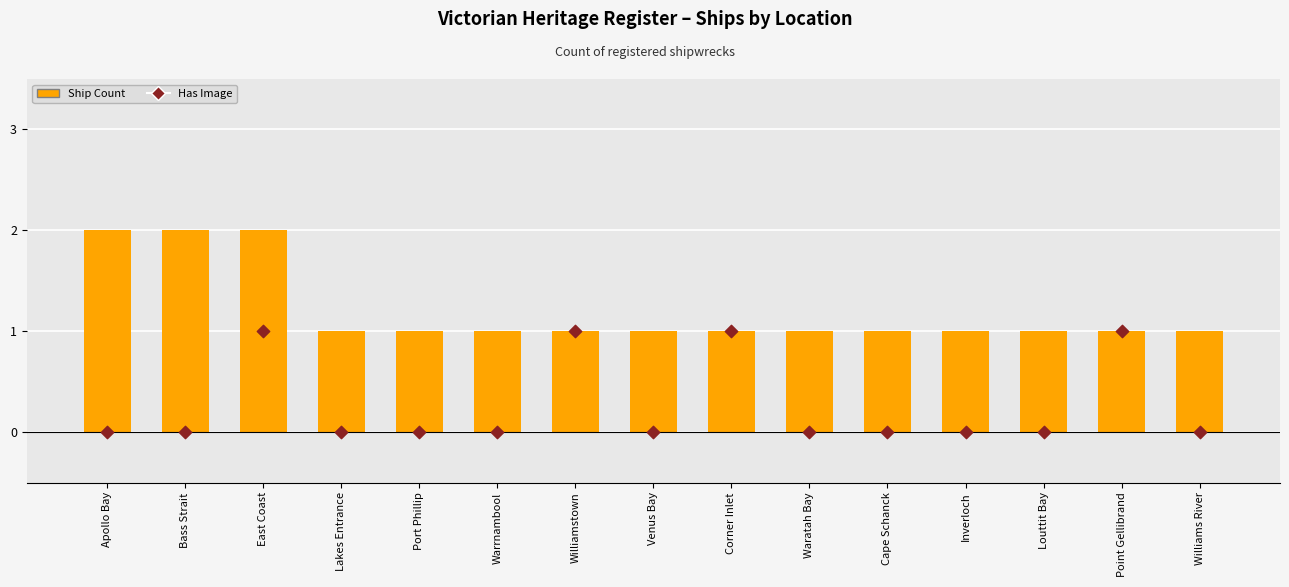

What are all the series names shown in the legend?

Ship Count, Has Image